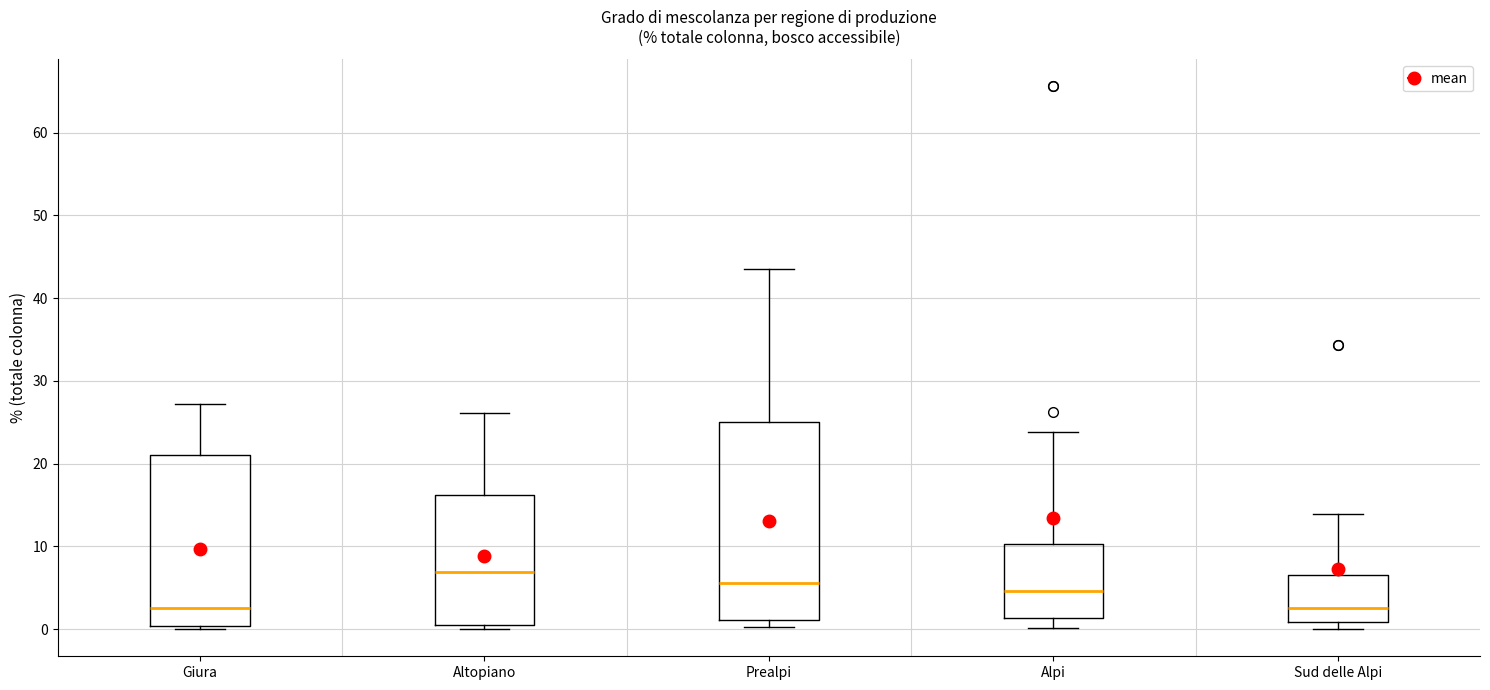

Reading left to right, read every box against the y-axis: the position of its median line, the range the box covers, and the ends of its whiskers. The values are not printed on the chart, so give them approximately, as read against the axis.

Giura: median 3, box 0 to 21, whiskers 0 (just below the box's lower edge) to 27
Altopiano: median 7, box 1 to 16, whiskers 0 to 26
Prealpi: median 6, box 1 to 25, whiskers 0 to 44
Alpi: median 5, box 1 to 10, whiskers 0 to 24
Sud delle Alpi: median 3, box 1 to 7, whiskers 0 to 14